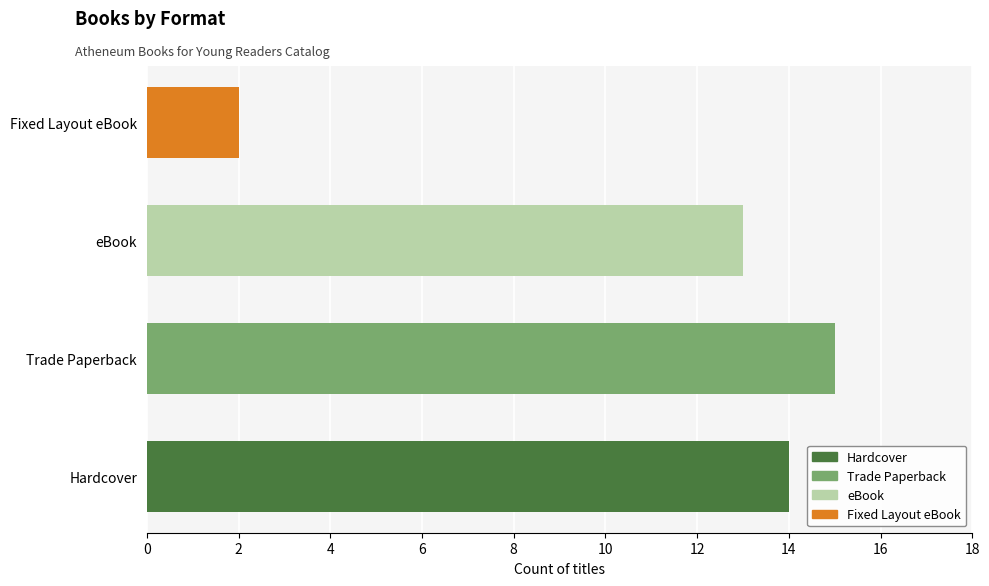

What is the value of the 2nd bar from the left?

15